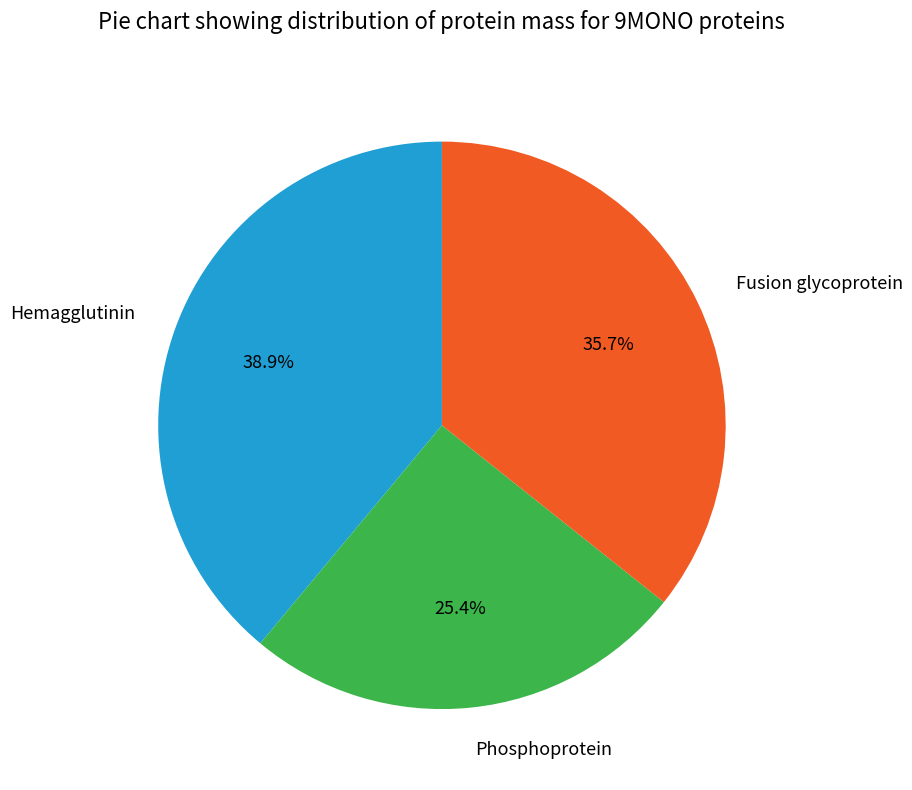

Count the number of slices in the pie.

3